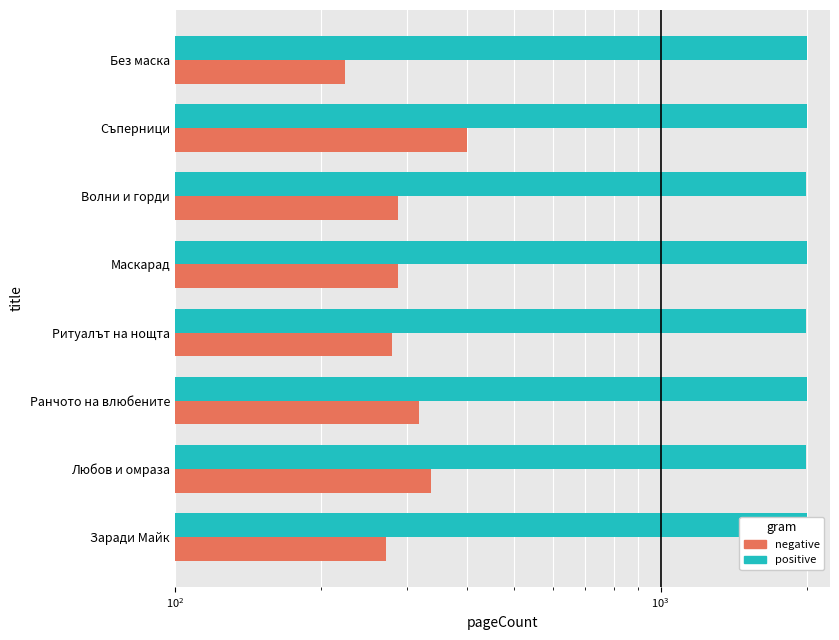

At how many categories does at least one series exceed 1800?

8